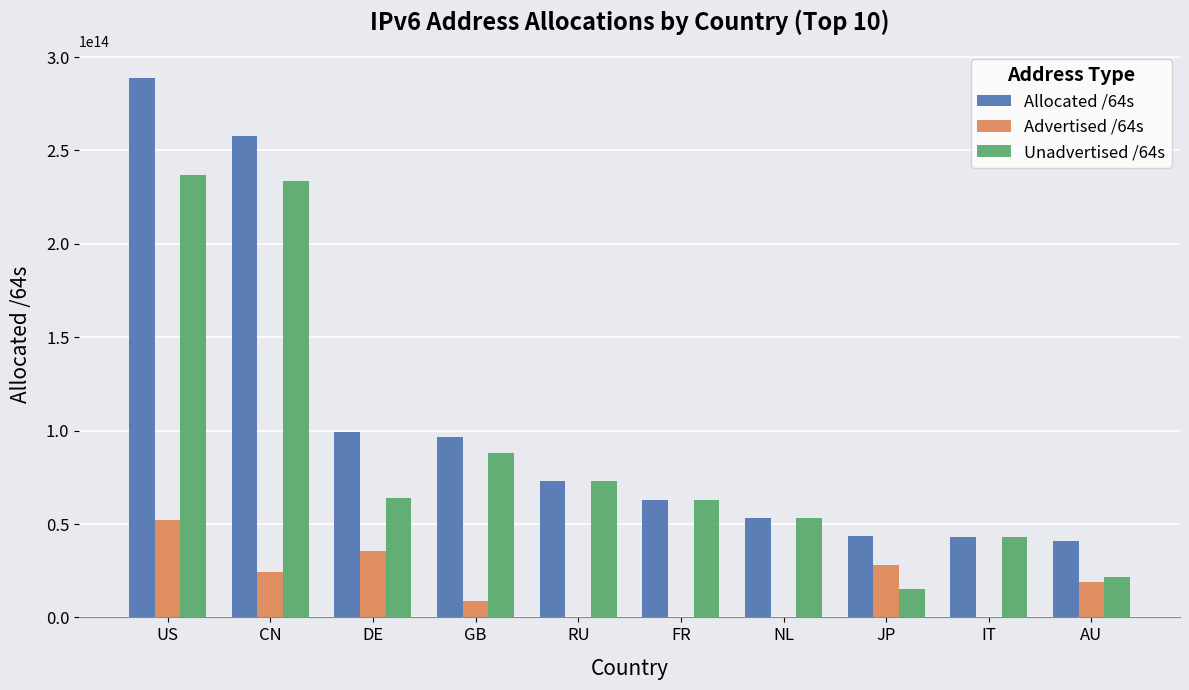

How many groups of bars are there?

10